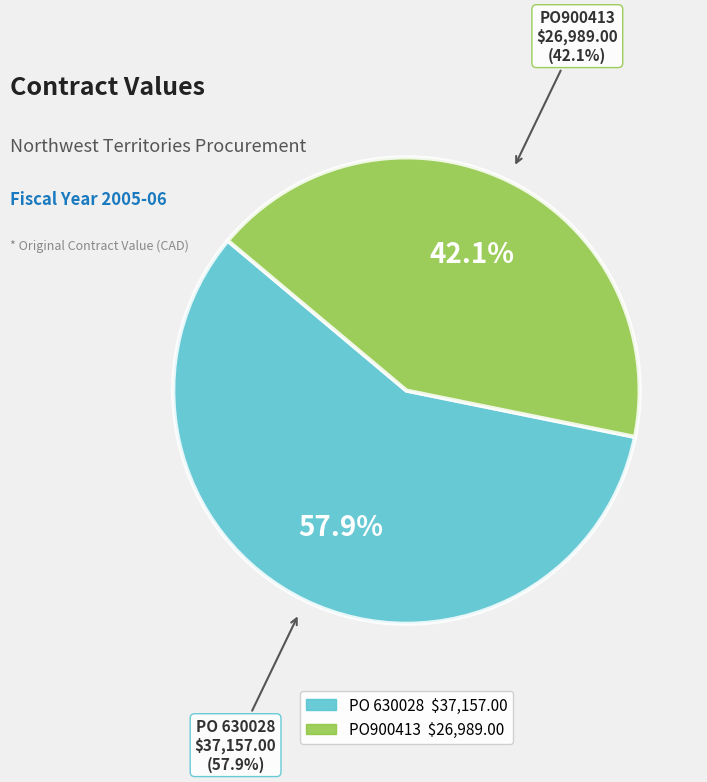

How many slices are in this pie chart?

2